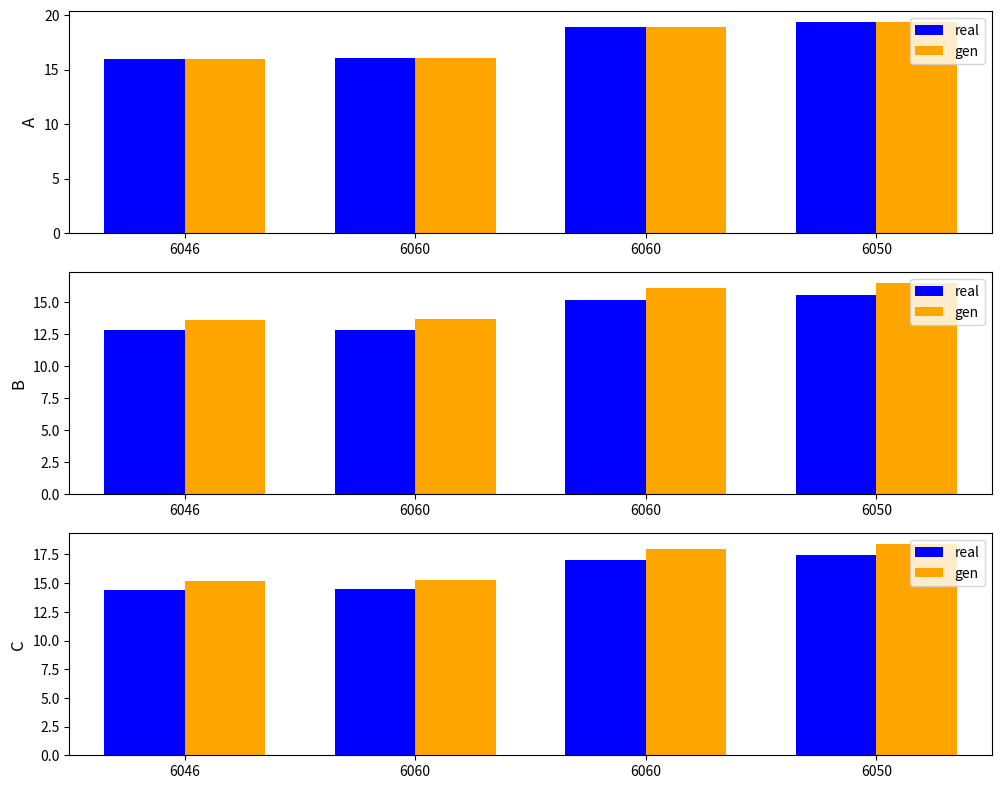

How many bars are there in each group?

2